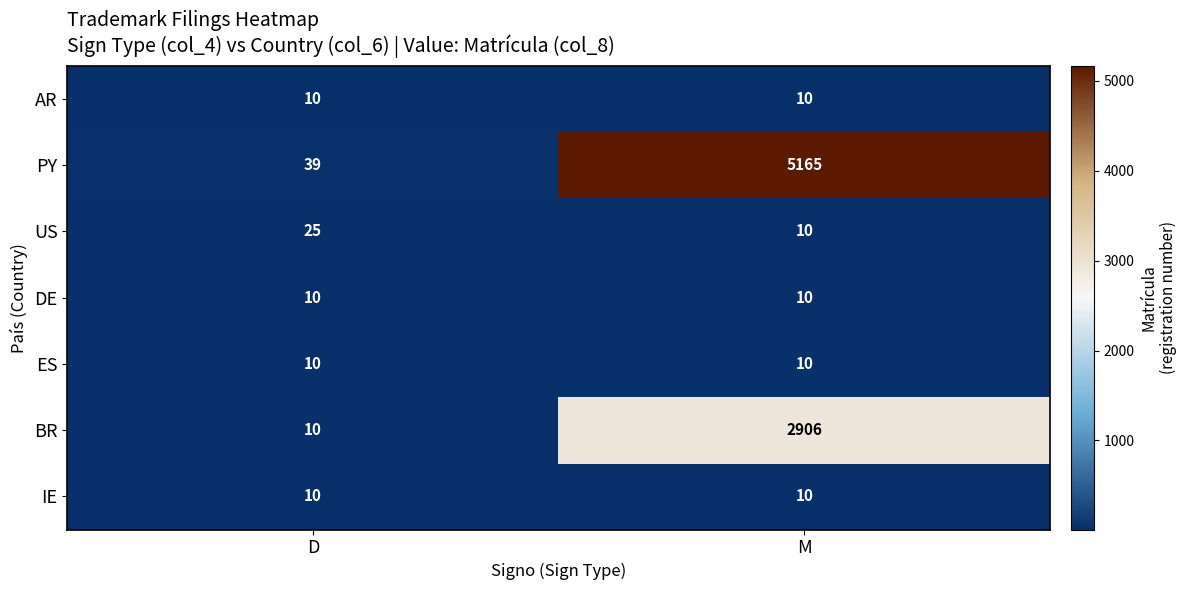

The value of IE at M is 17. True or false?

False